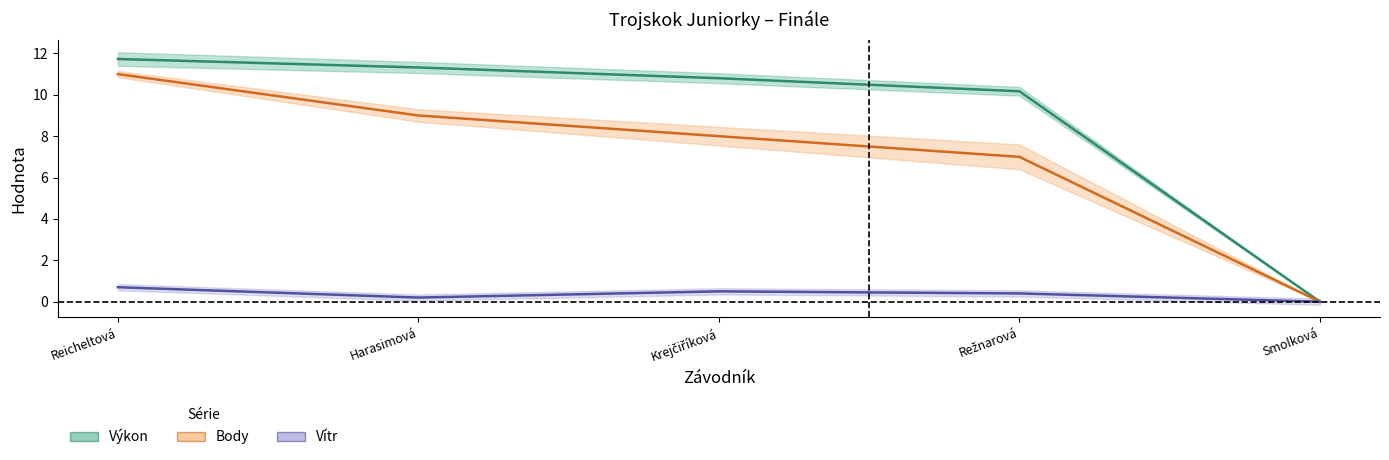

List the labels in order of Výkon value, largest first.

Reicheltová, Harasimová, Krejčiříková, Režnarová, Smolková